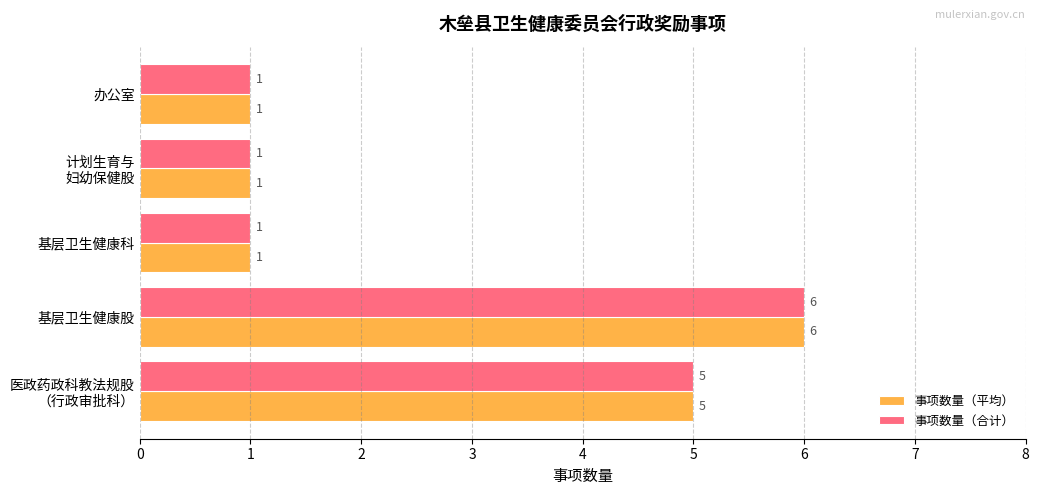

Which category has the highest value in the 事项数量（平均） series?

基层卫生健康股